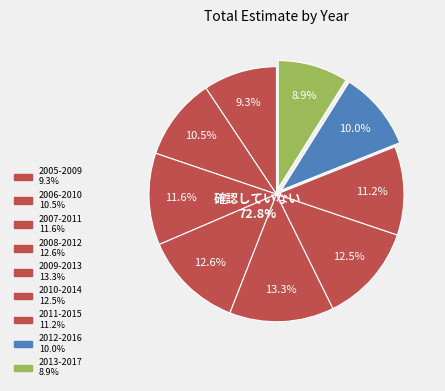

True or false: 2011-2015 accounts for 16% of the total.

False